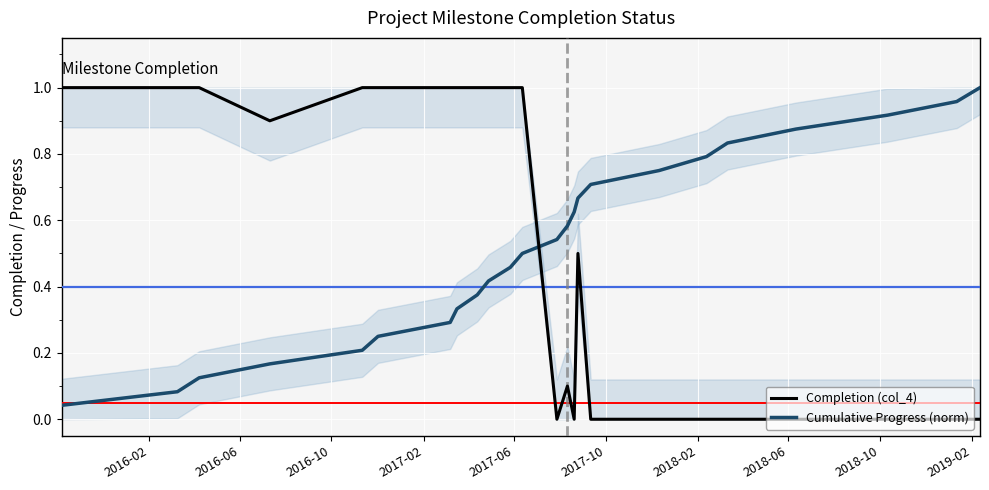

At how many categories does at least one series exceed 0?

24